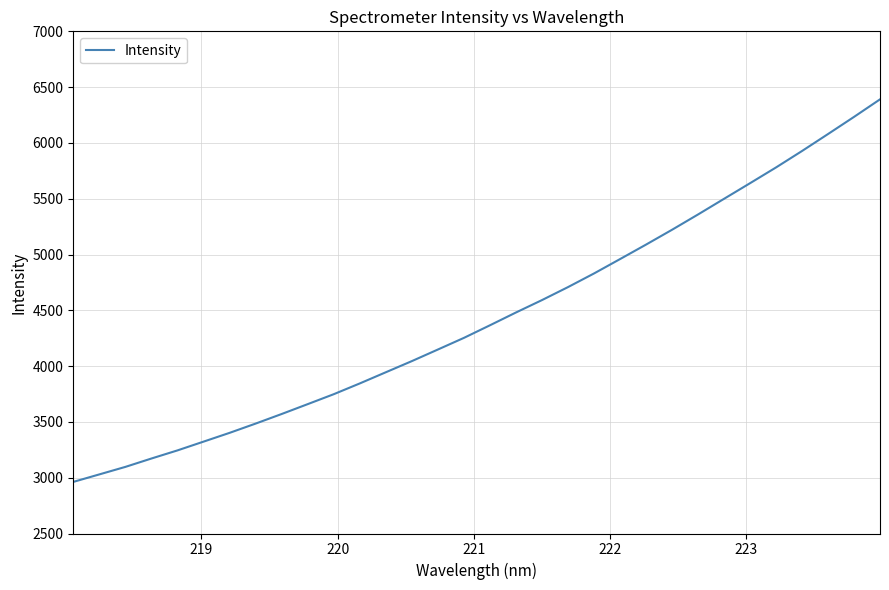

What is the greatest value displayed?

6390.4